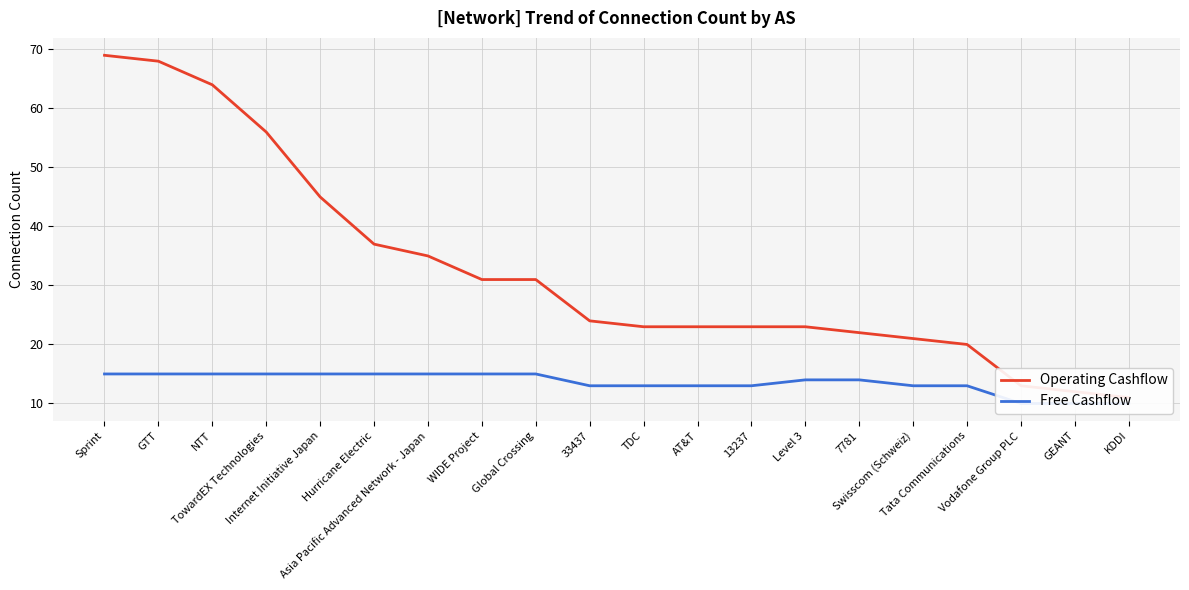

Rank the series by their average value, from lowest to highest.

Free Cashflow, Operating Cashflow